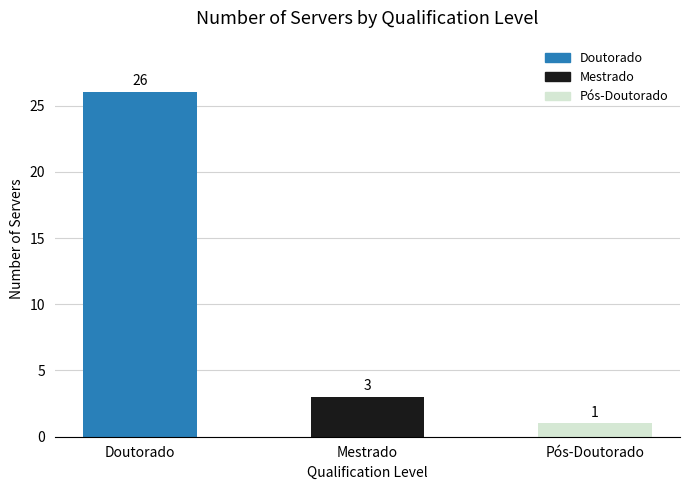

What is the minimum value shown in the chart?

1